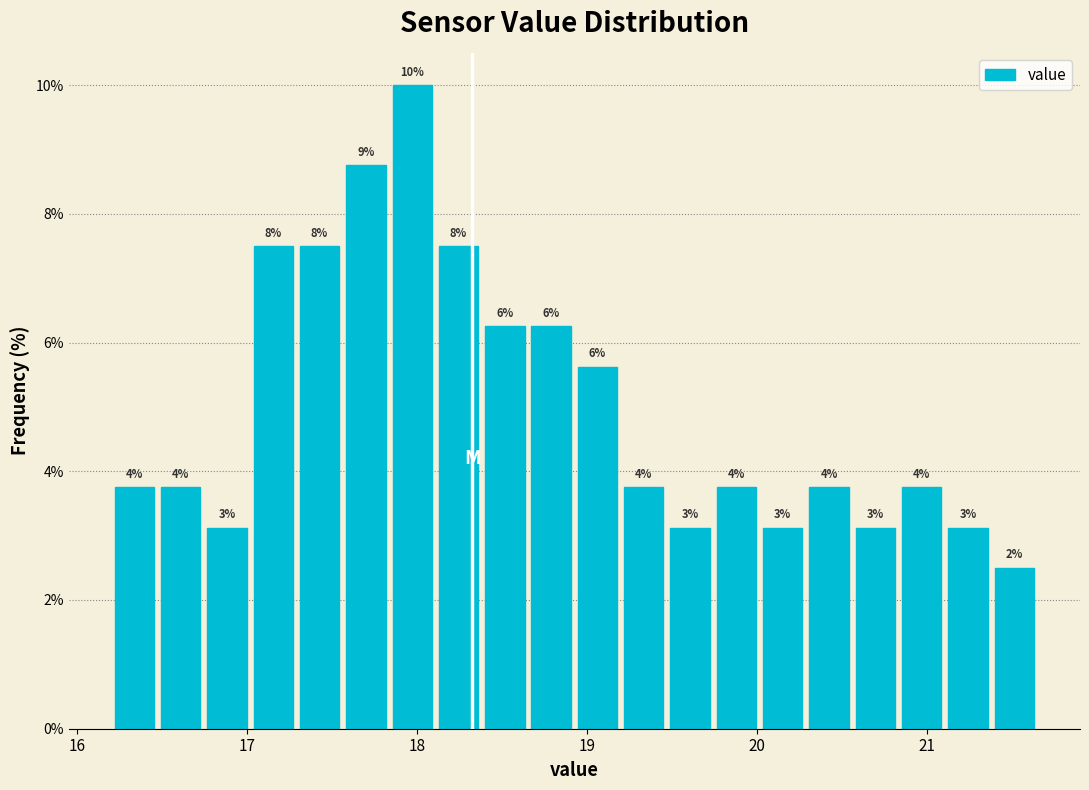

Around what value on the x-axis is the tallest bar? Give the approximate position of its centre, as read against the axis.

18.0